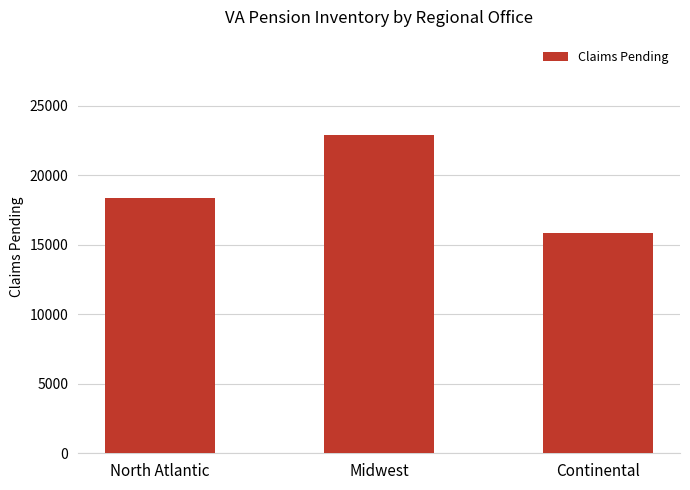

How many bars are there in total?

3